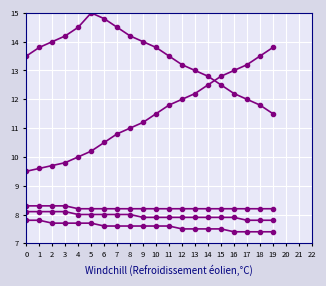

At which category is the sum across all series the highest?

5